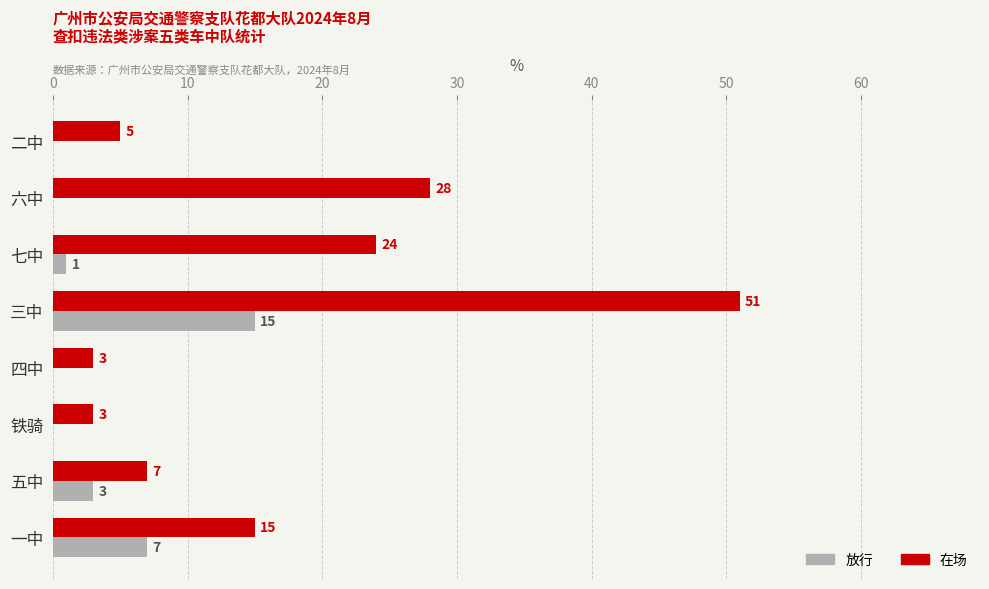

Which series has the widest spread of values?

在场